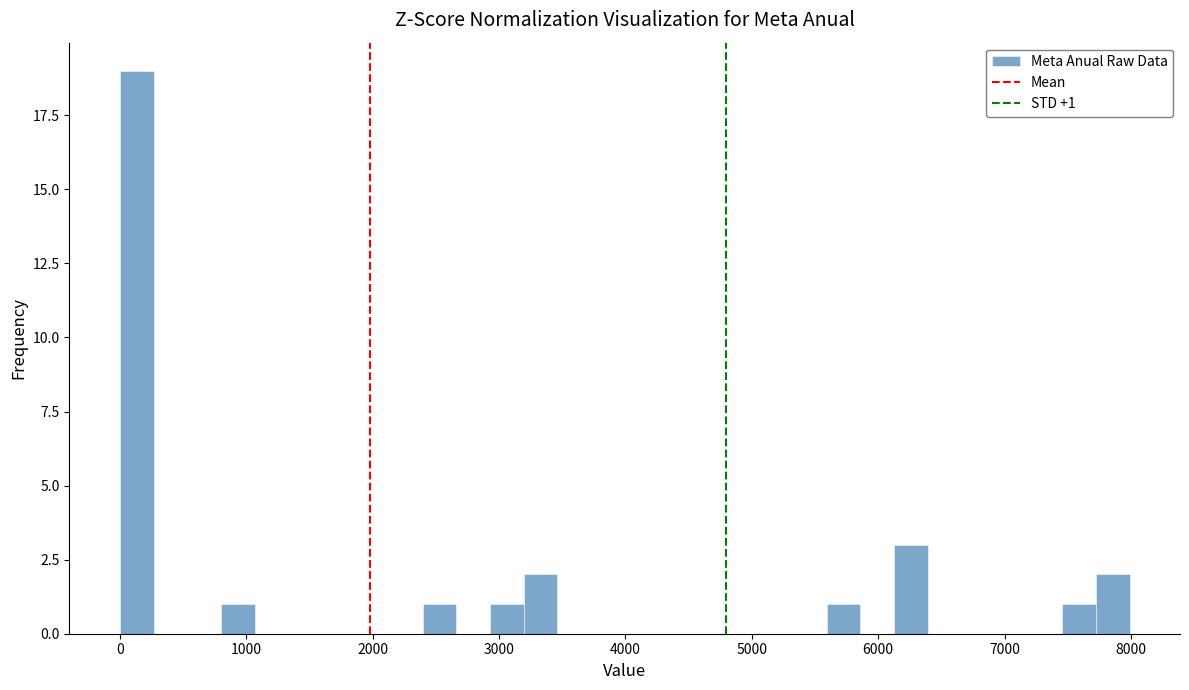

Read against the x-axis, roughly where is the centre of the tallest bar?

100